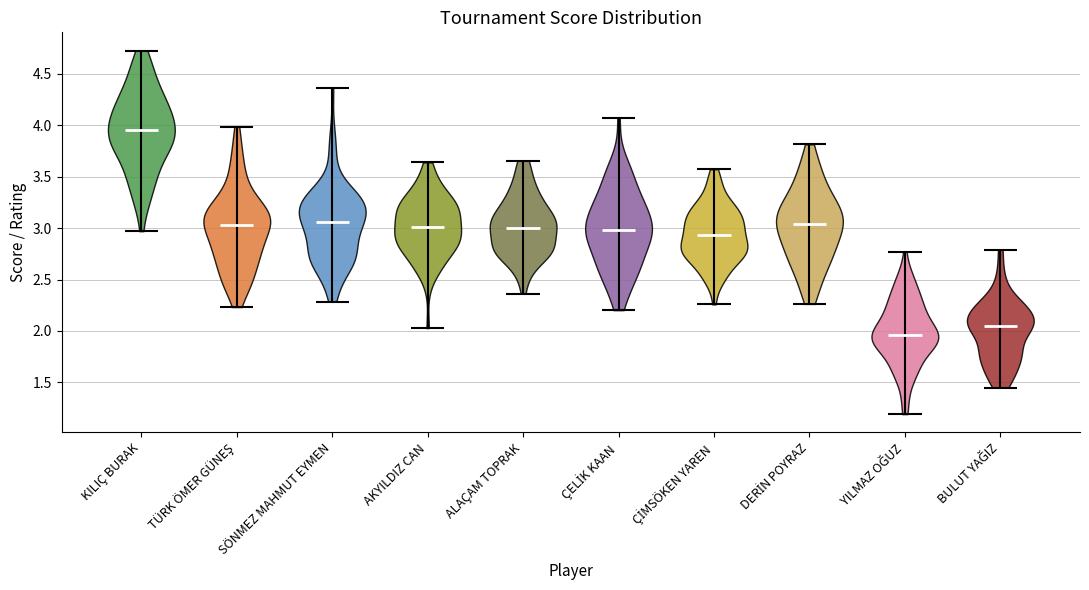

What is the lowest point the violin for ÇELİK KAAN reaches on the y-axis? The values are not printed on the chart, so give them approximately, as read against the axis.

2.20